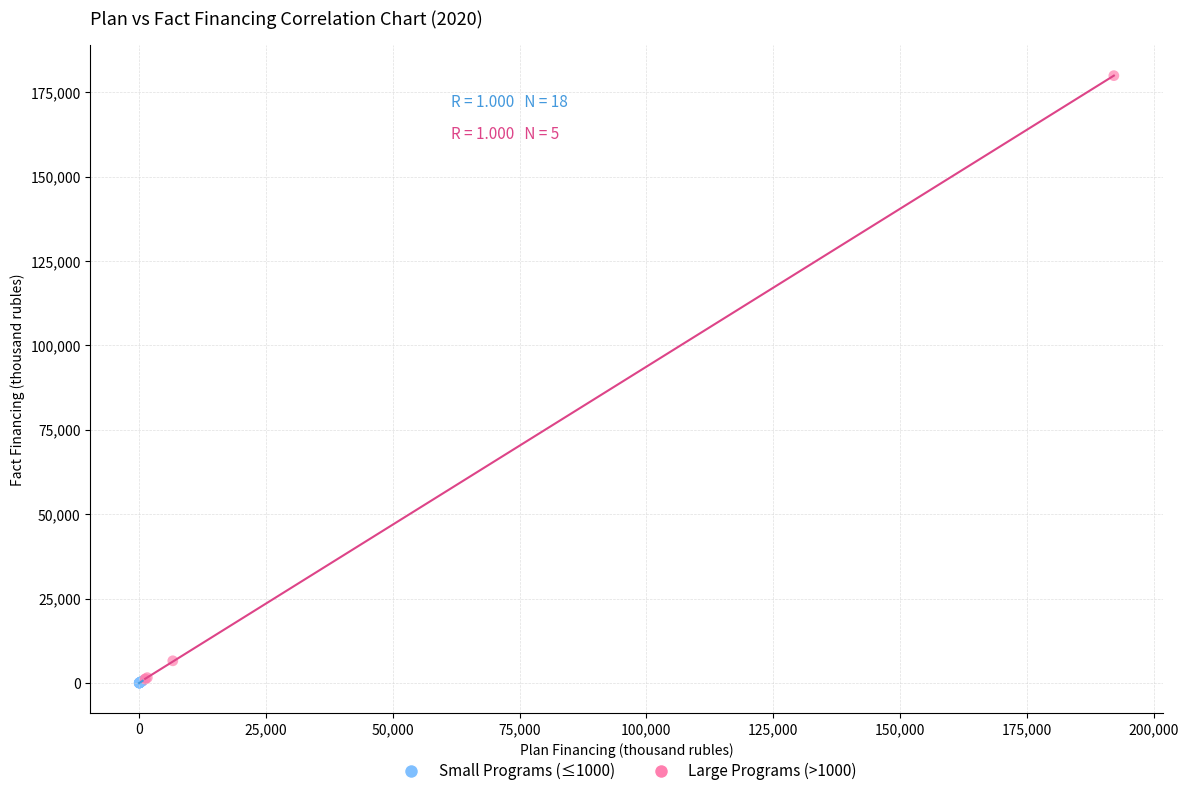

Which series has the widest spread of Y values?

Large Programs (>1000)